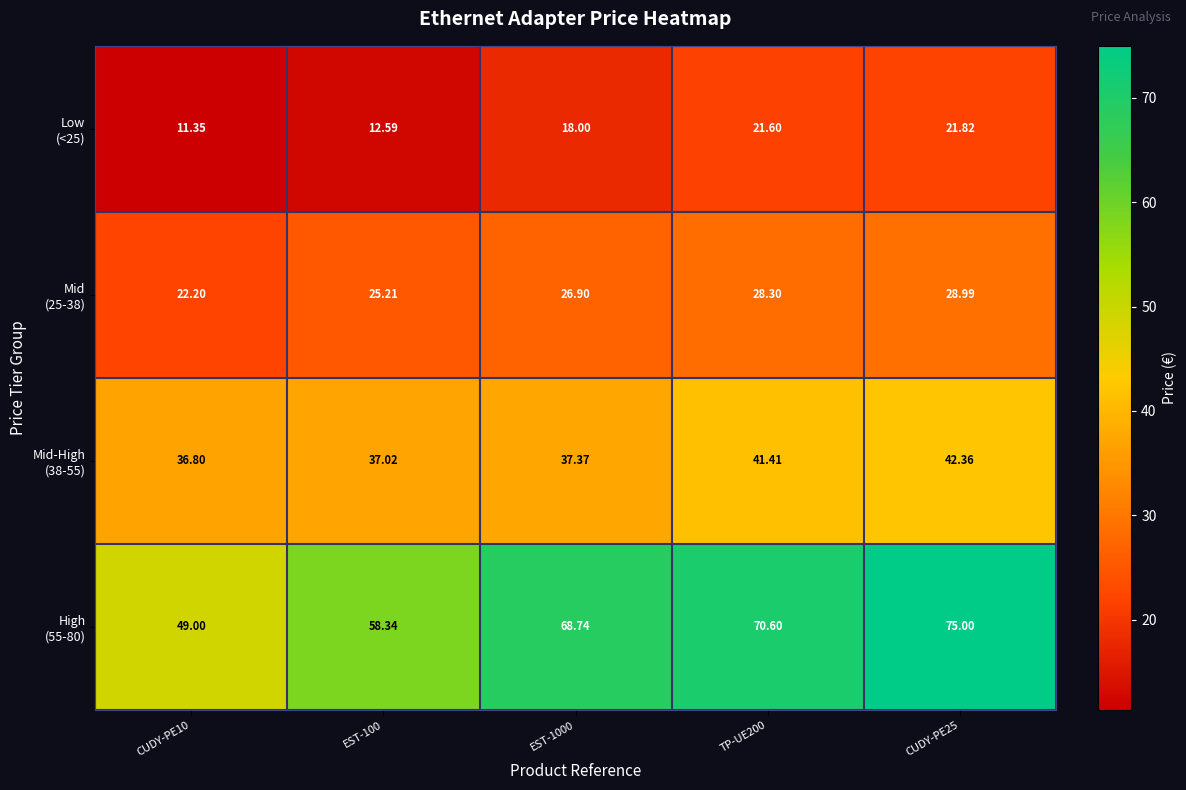

How many categories are shown in the chart?

5